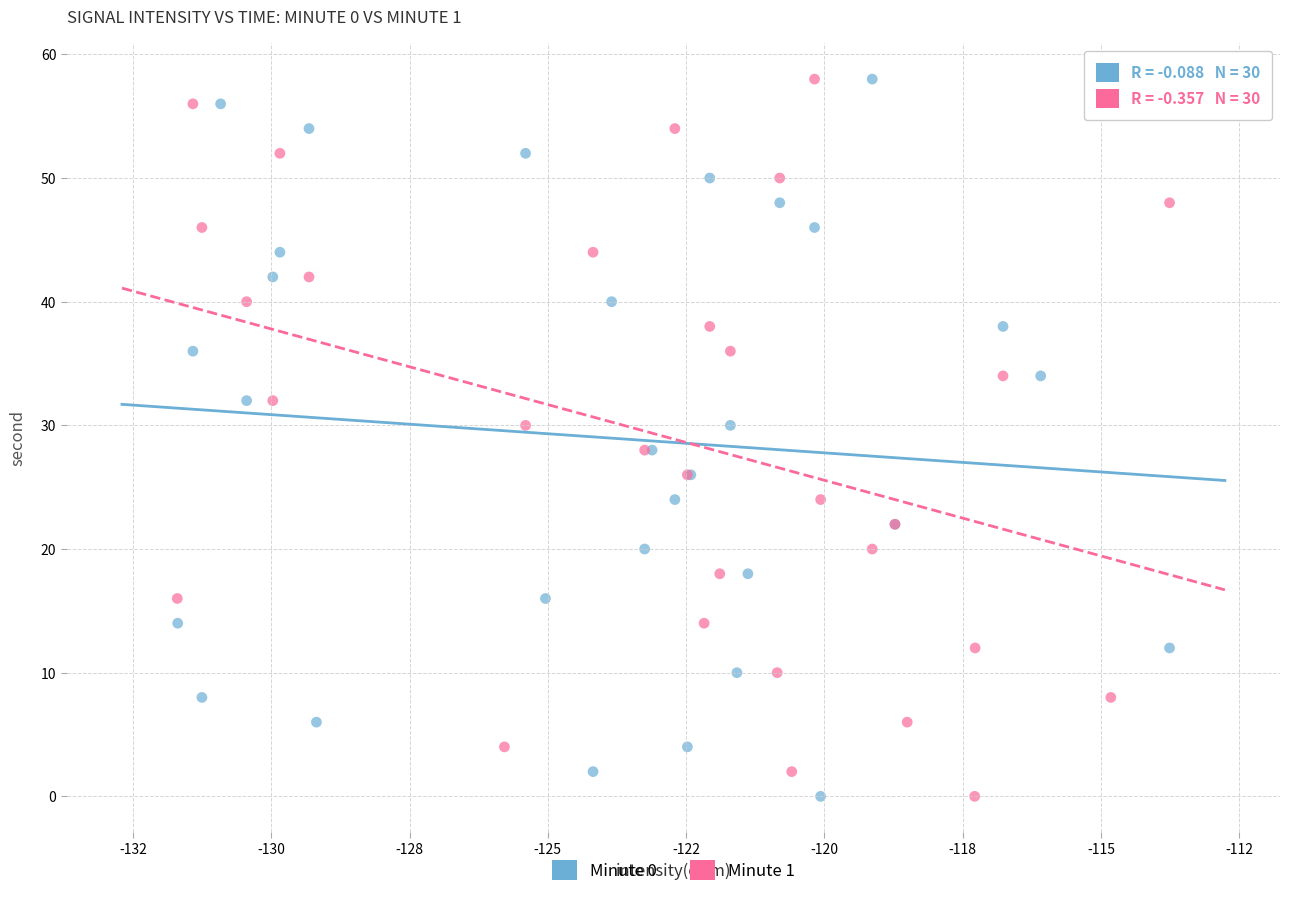

What are all the series names shown in the legend?

Minute 0, Minute 1